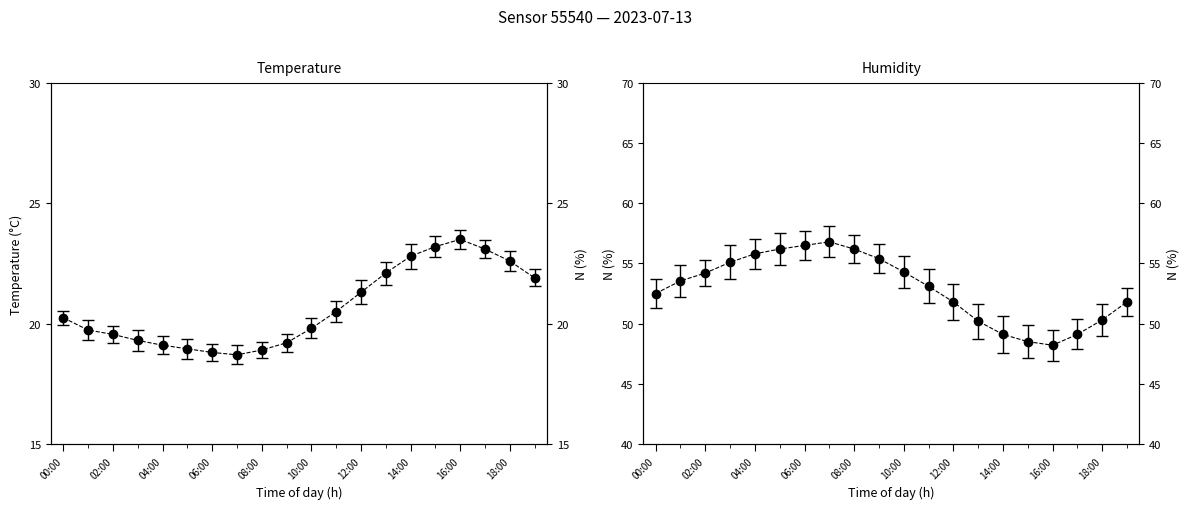

In temperature, how many points are higher than both neighbors (excluding endpoints)?

1